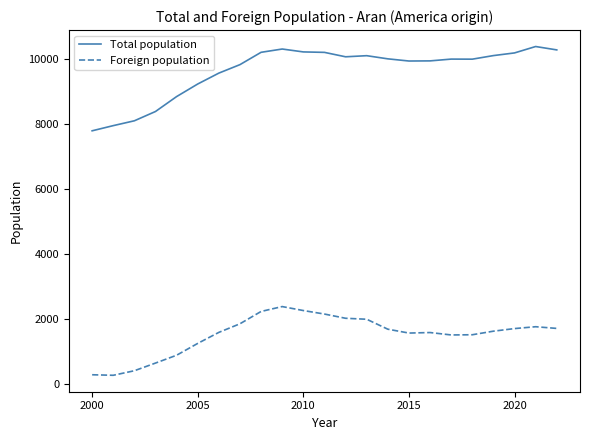

List the series in order of their peak value, highest first.

Total population, Foreign population